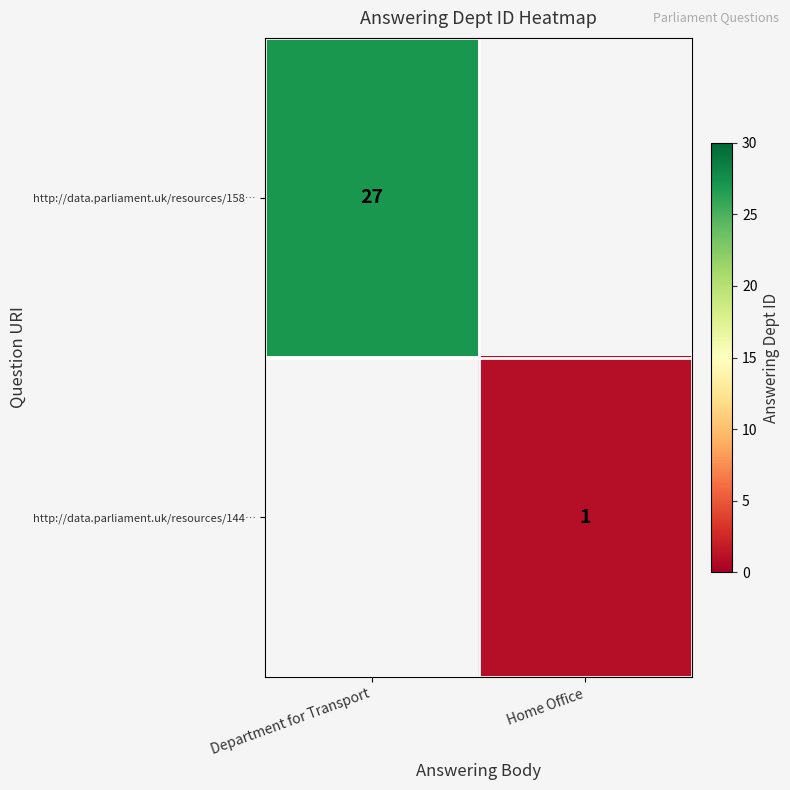

What is the smallest value displayed?

1.0